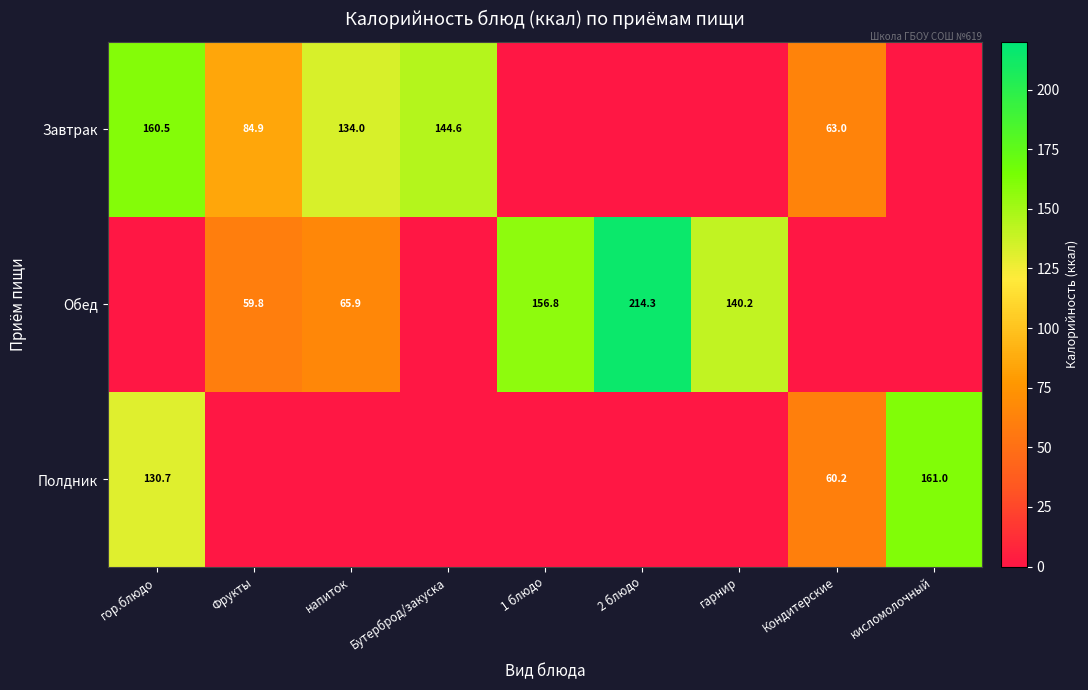

True or false: Завтрак has a value of 144.6 at Бутерброд/закуска.

True